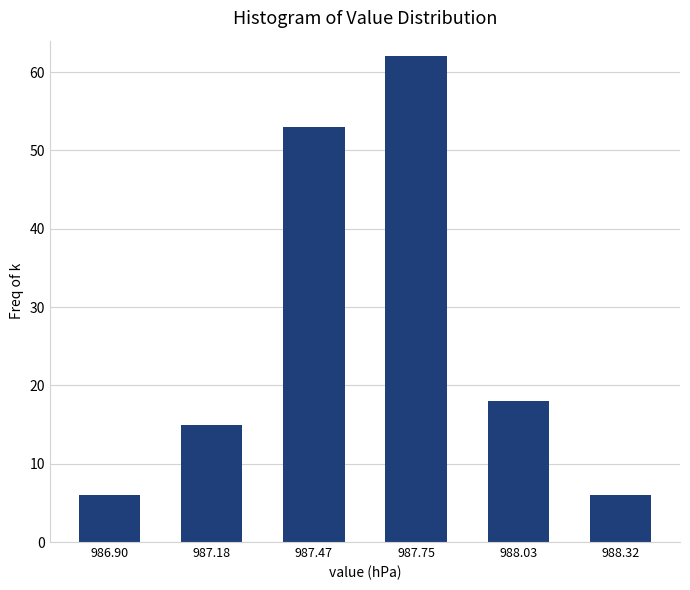

Reading left to right, transcribe all the data shown in this chart.

6	15	53	62	18	6